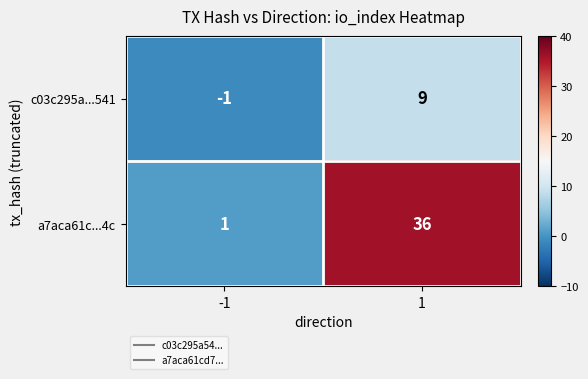

Which series has the largest range (max minus min)?

a7aca61c...4c